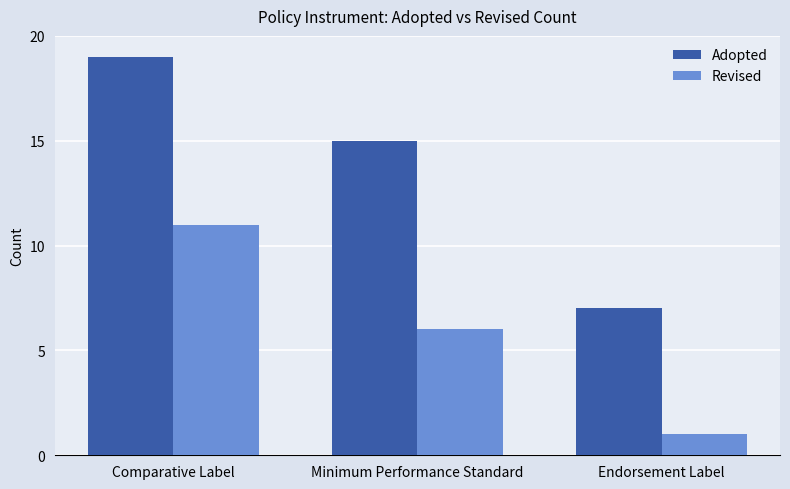

What position from the right is Endorsement Label?

1